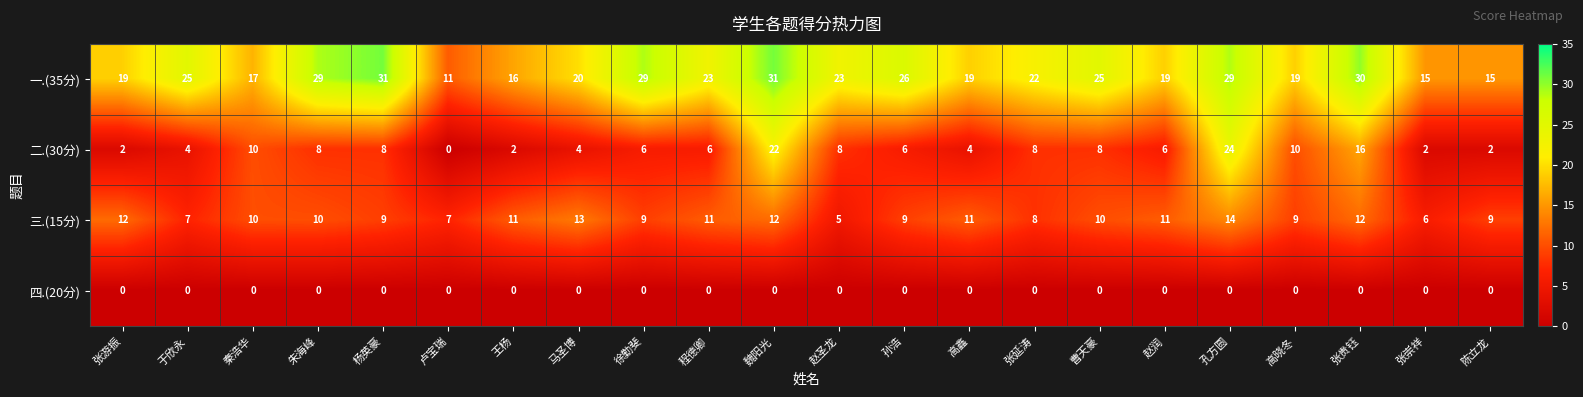

How many data points does each series have?

22